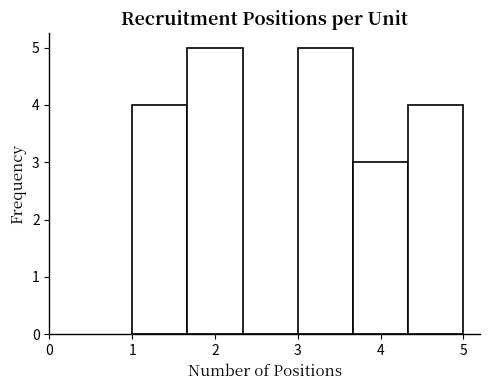

Reading left to right, list every bar in this chart as the range it spans on the x-axis followed by its height. Neither the bar edges nor the heights are printed on the chart, so give them approximately, as read against the axes.

1.0 to 1.7: 4
1.7 to 2.3: 5
2.3 to 3.0: 0
3.0 to 3.7: 5
3.7 to 4.3: 3
4.3 to 5.0: 4